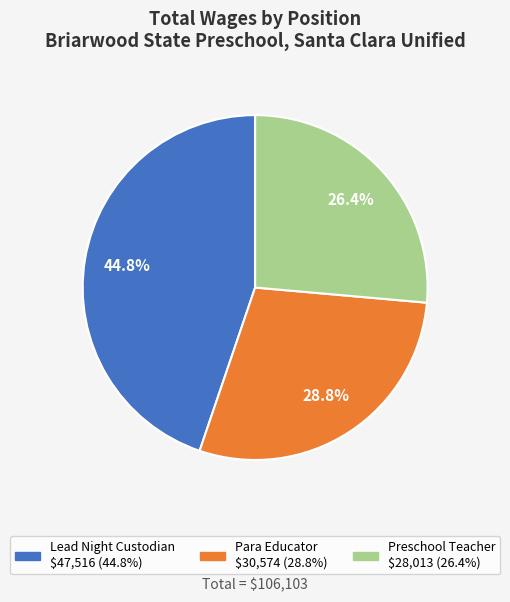

Combined, what portion of the pie is Lead Night Custodian and Preschool Teacher?

71.2%